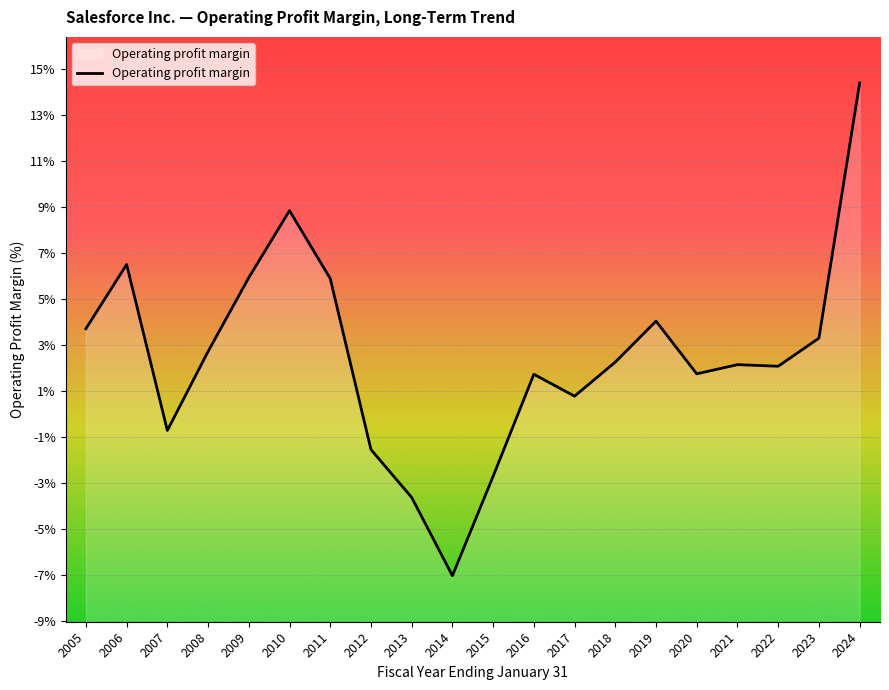

True or false: the data has more than 1 interior local peaks.

True